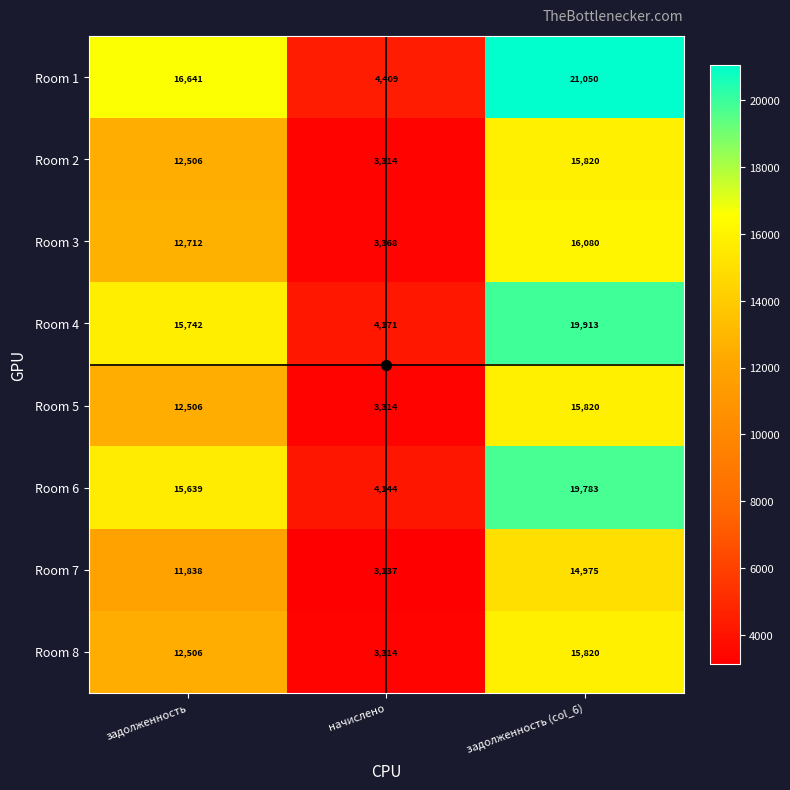

At how many categories does at least one series exceed 13563?

2